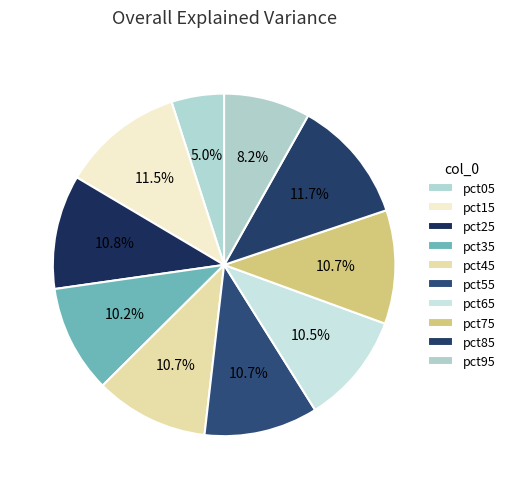

Which slice is the largest?

pct85